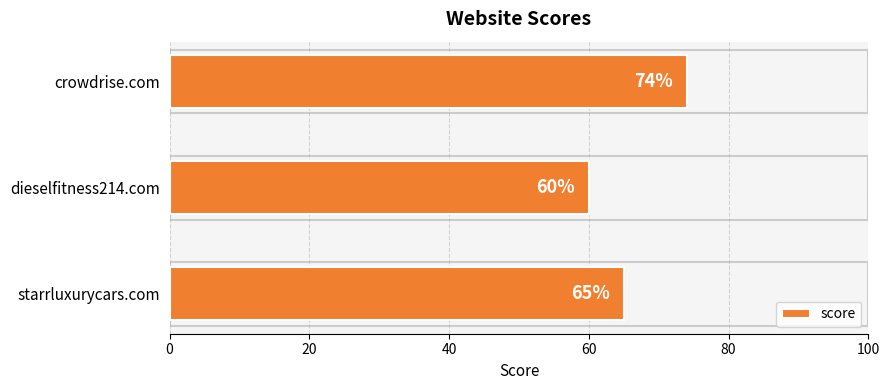

Does the chart contain stacked bars?

No